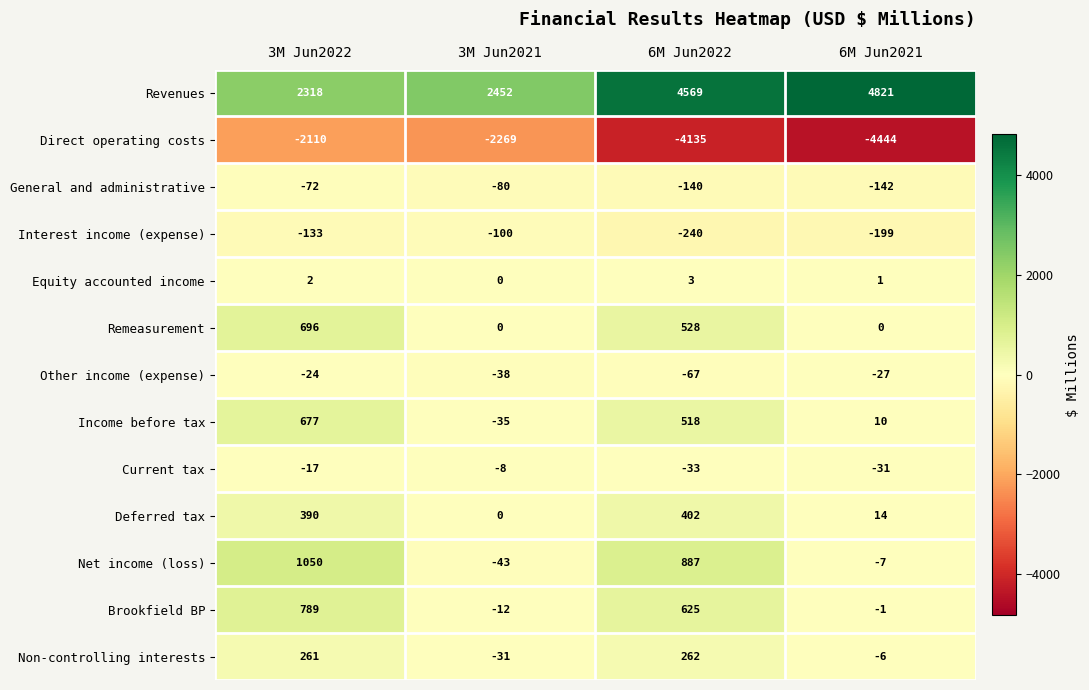

What is the approximate value of General and administrative at 6M Jun2022, to the nearest 10?

-140